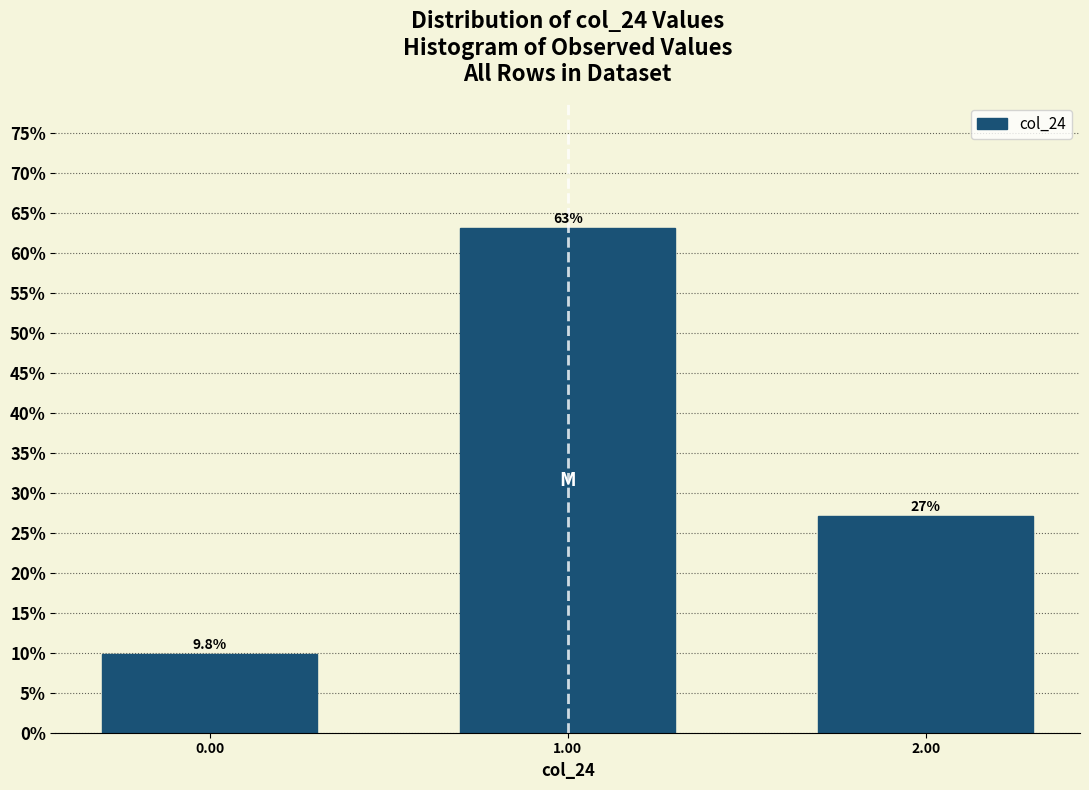

Reading right to left, list all the values displayed in this chart.

27.1	63.1	9.8